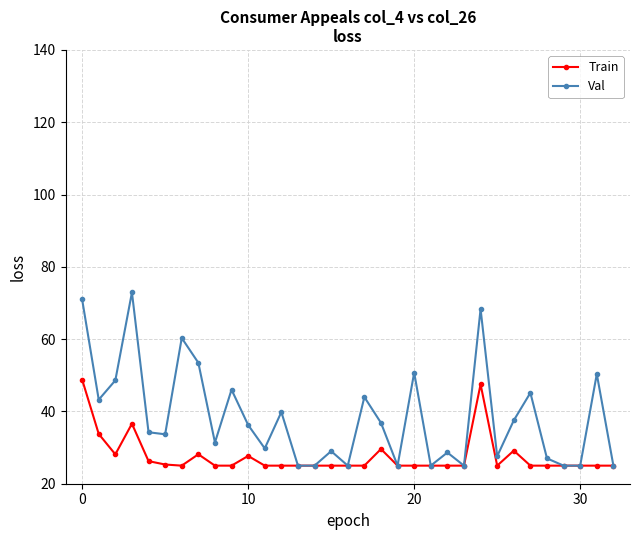

Which series has the largest range (max minus min)?

Val